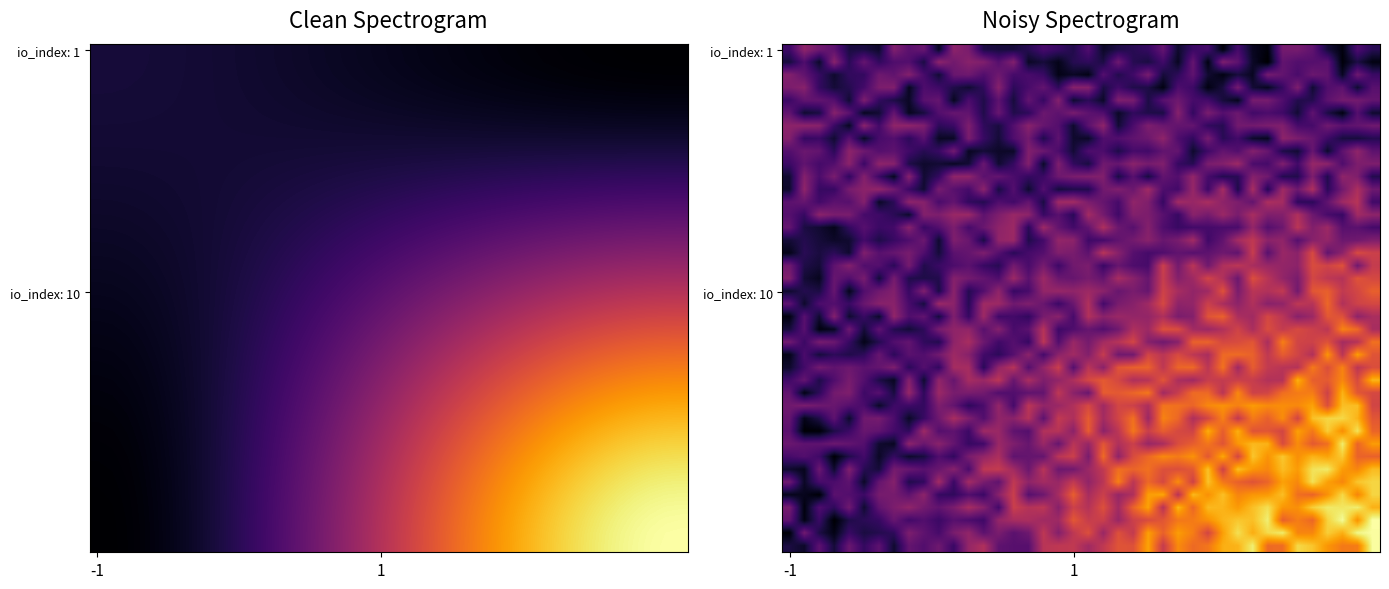

Count the number of data series in this chart.

40